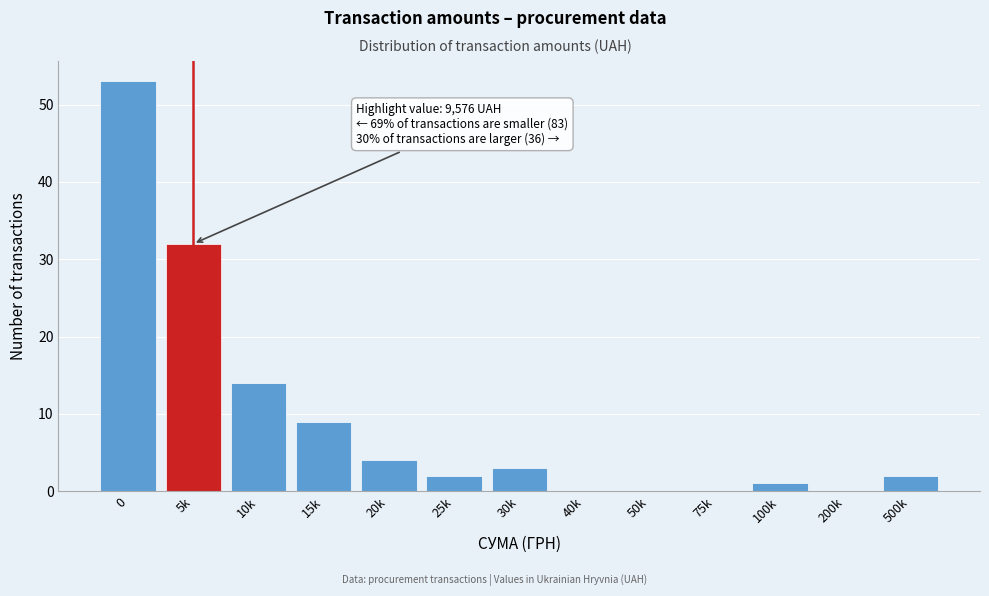

Reading left to right, transcribe all the data shown in this chart.

0=53	5k=32	10k=14	15k=9	20k=4	25k=2	30k=3	40k=0	50k=0	75k=0	100k=1	200k=0	500k=2